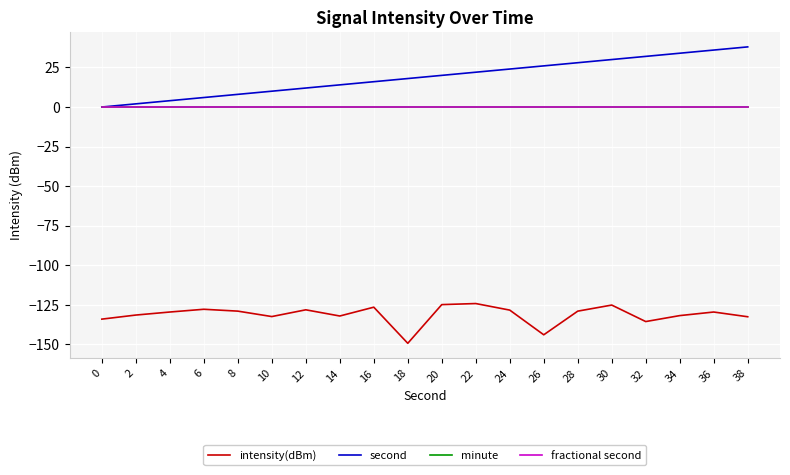

Reading left to right, list all the values displayed in this chart.

intensity(dBm): -134.0	-131.5	-129.6	-127.8	-129.0	-132.4	-128.2	-132.1	-126.5	-149.3	-124.9	-124.2	-128.3	-143.9	-129.0	-125.2	-135.6	-131.8	-129.6	-132.5
second: 0.0	2.0	4.0	6.0	8.0	10.0	12.0	14.0	16.0	18.0	20.0	22.0	24.0	26.0	28.0	30.0	32.0	34.0	36.0	38.0
minute: 0.0	0.0	0.0	0.0	0.0	0.0	0.0	0.0	0.0	0.0	0.0	0.0	0.0	0.0	0.0	0.0	0.0	0.0	0.0	0.0
fractional second: 0.0	0.0	0.0	0.0	0.0	0.0	0.0	0.0	0.0	0.0	0.0	0.0	0.0	0.0	0.0	0.0	0.0	0.0	0.0	0.0